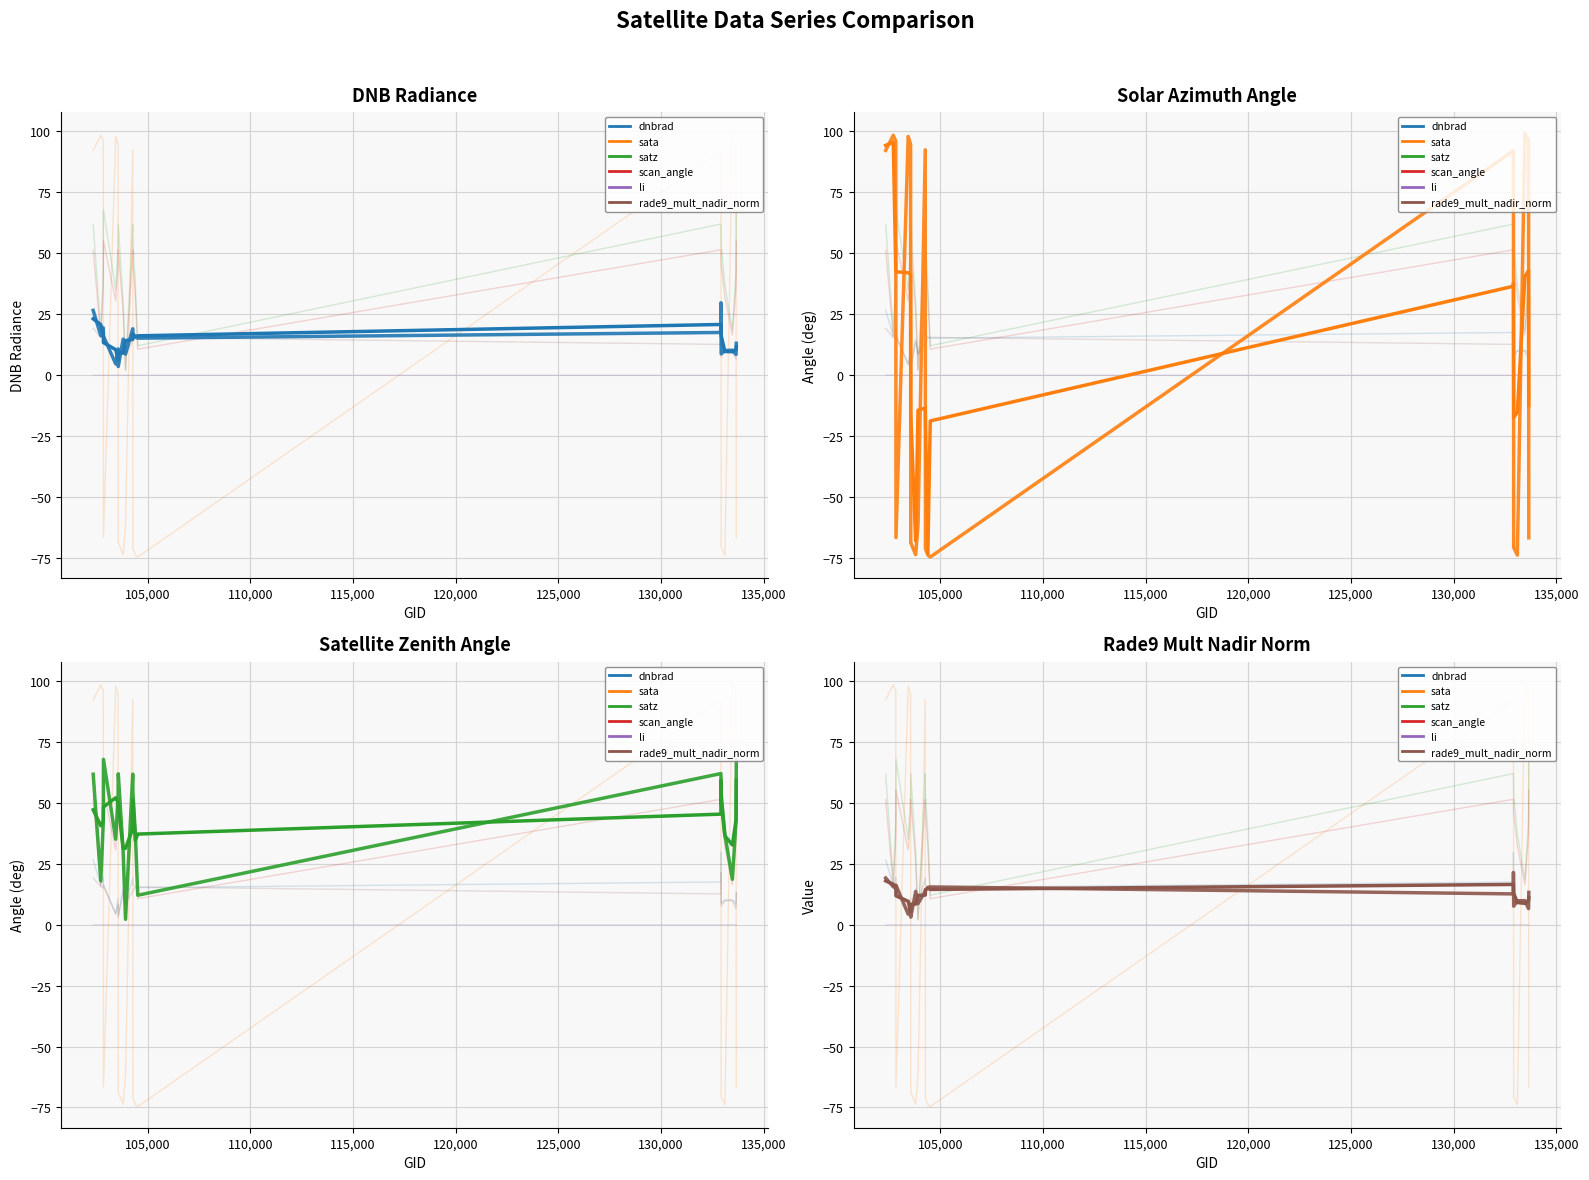

Does the chart have visible grid lines?

Yes